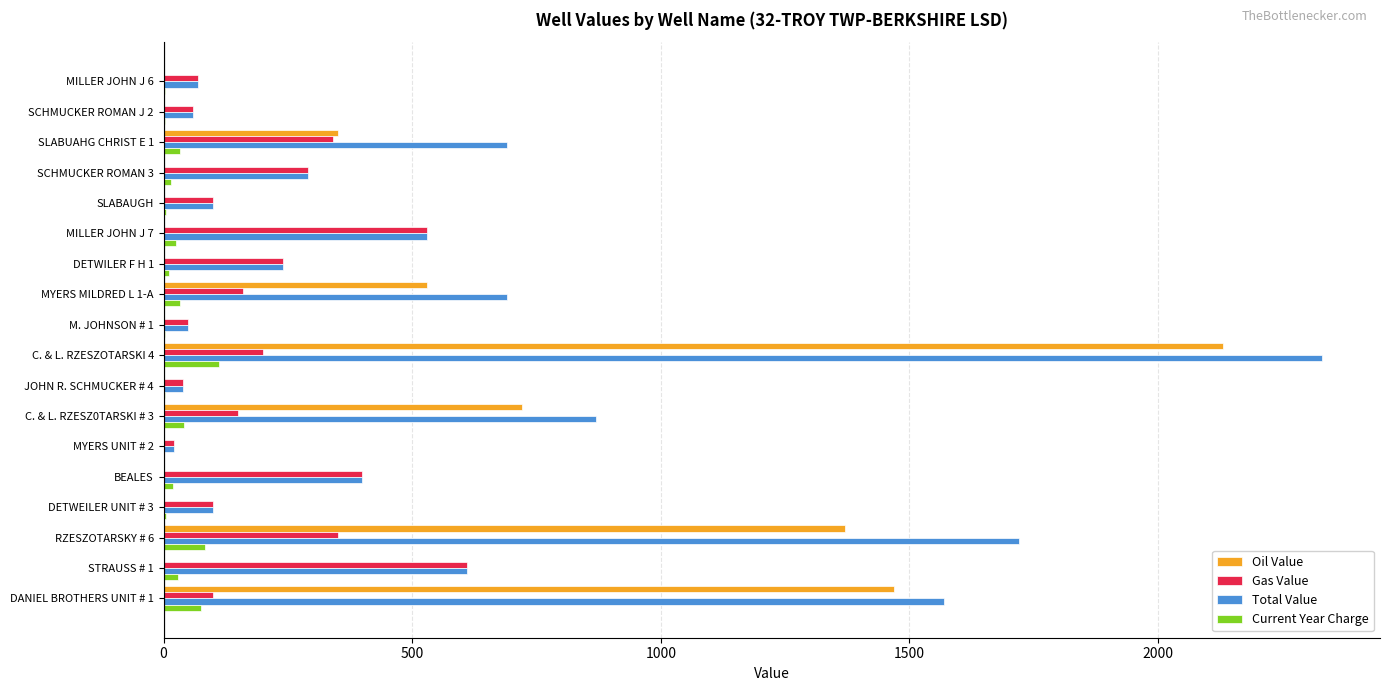

At which label does Oil Value reach its peak?

C. & L. RZESZOTARSKI 4